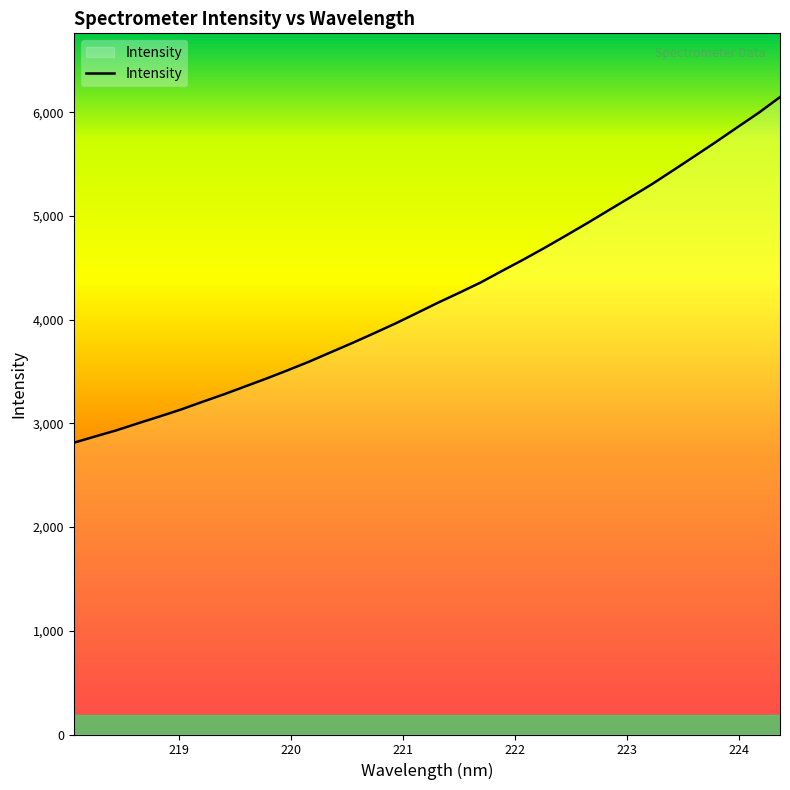

What is the difference between the maximum and minimum values?

3334.0